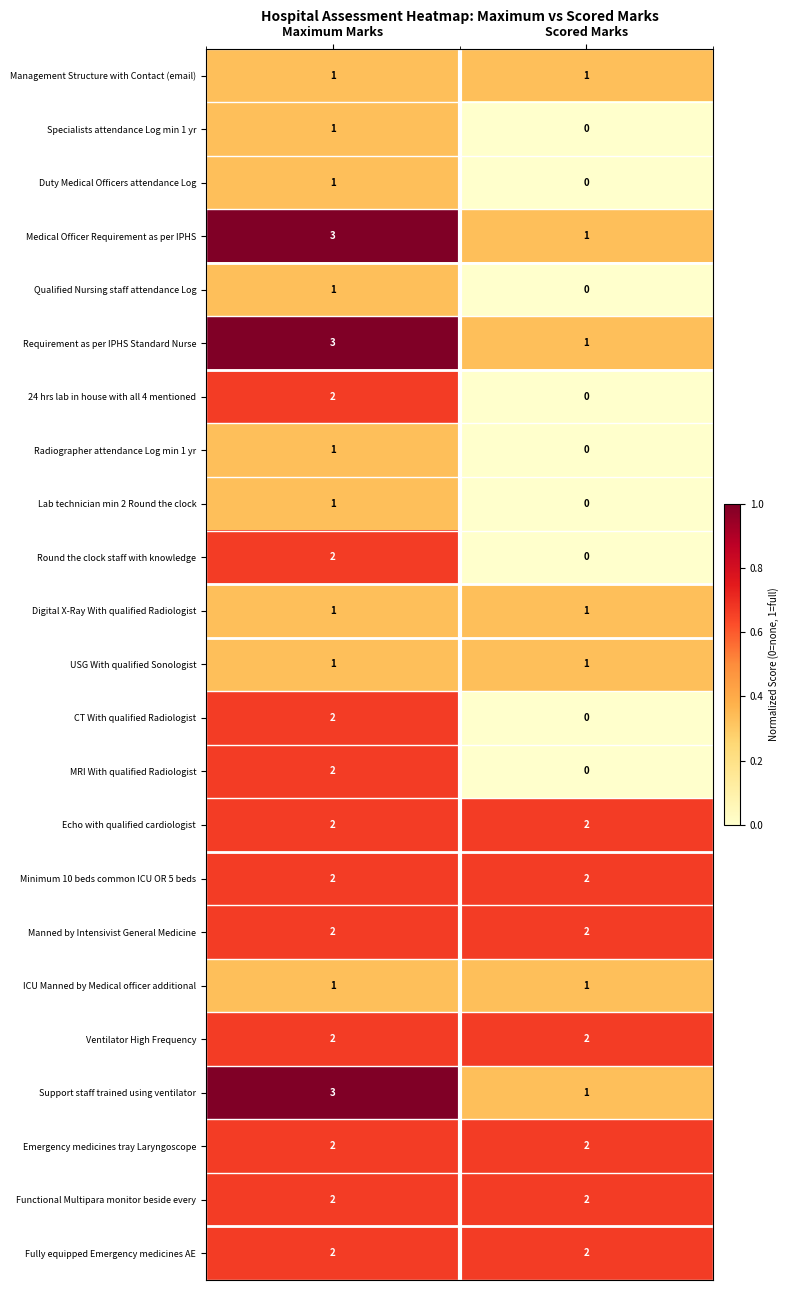

At how many categories does at least one series exceed 0?

2